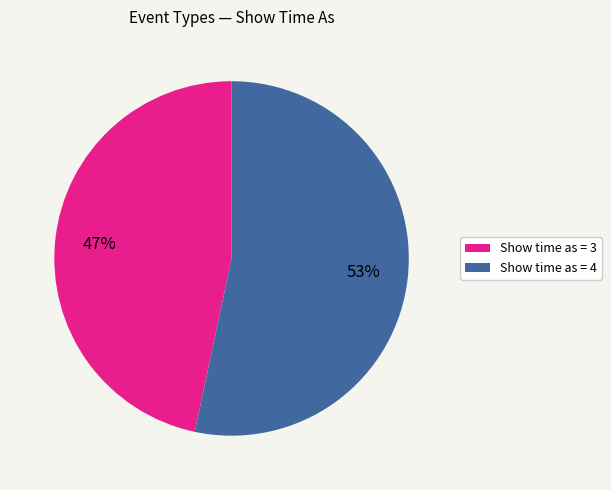

Rank the categories by value from lowest to highest.

Show time as = 3, Show time as = 4